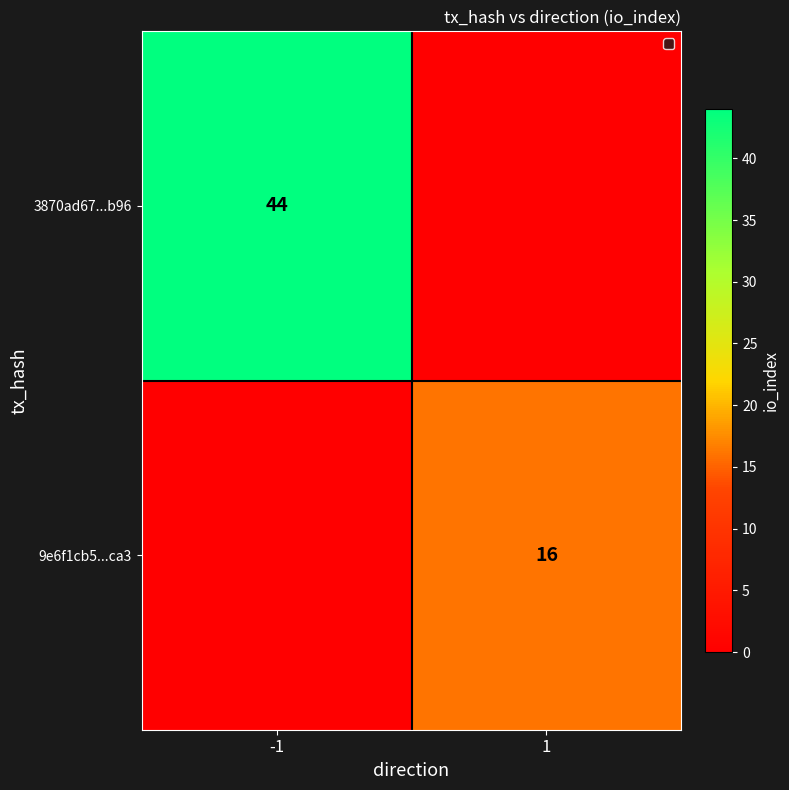

True or false: 9e6f1cb5...ca3 has a value of 28 at 1.

False